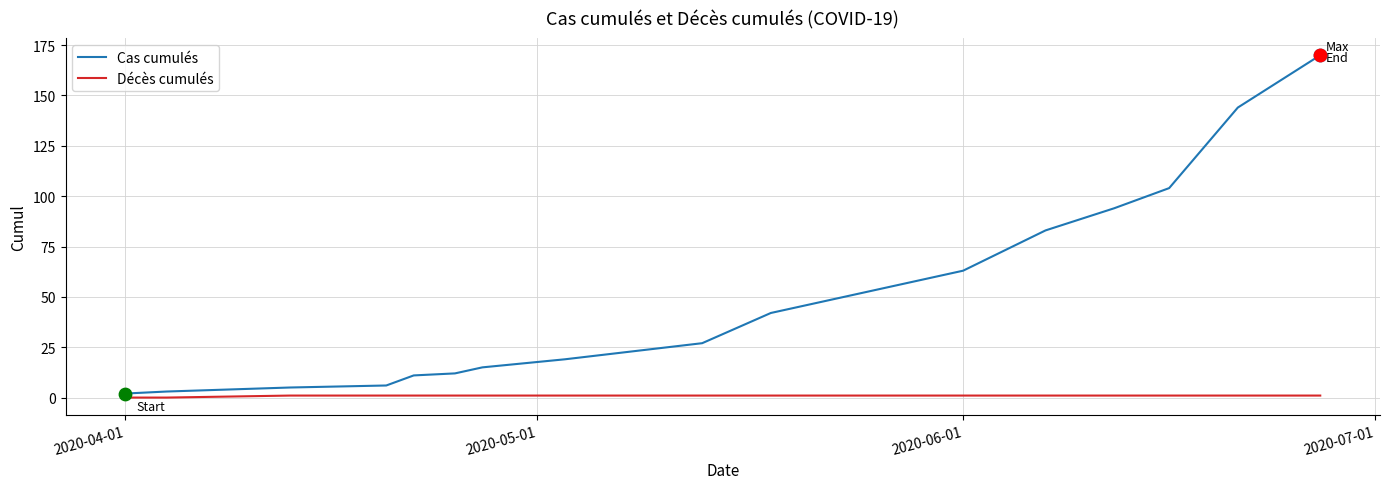

Which series has the largest range (max minus min)?

Cas cumulés